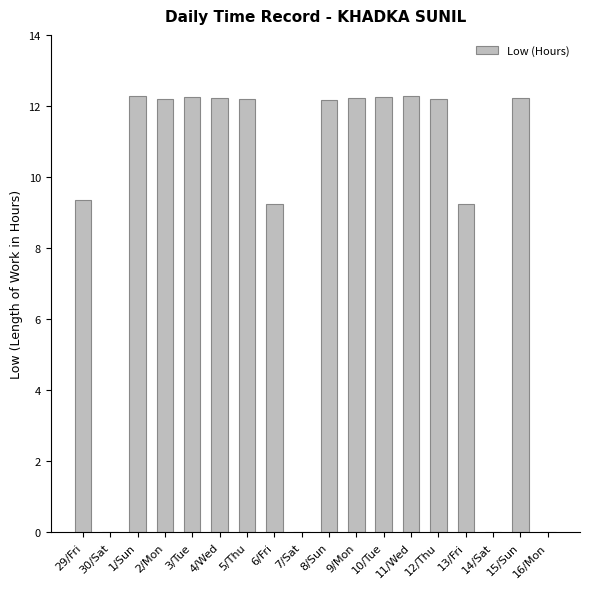

Between 6/Fri and 14/Sat, which is larger?

6/Fri